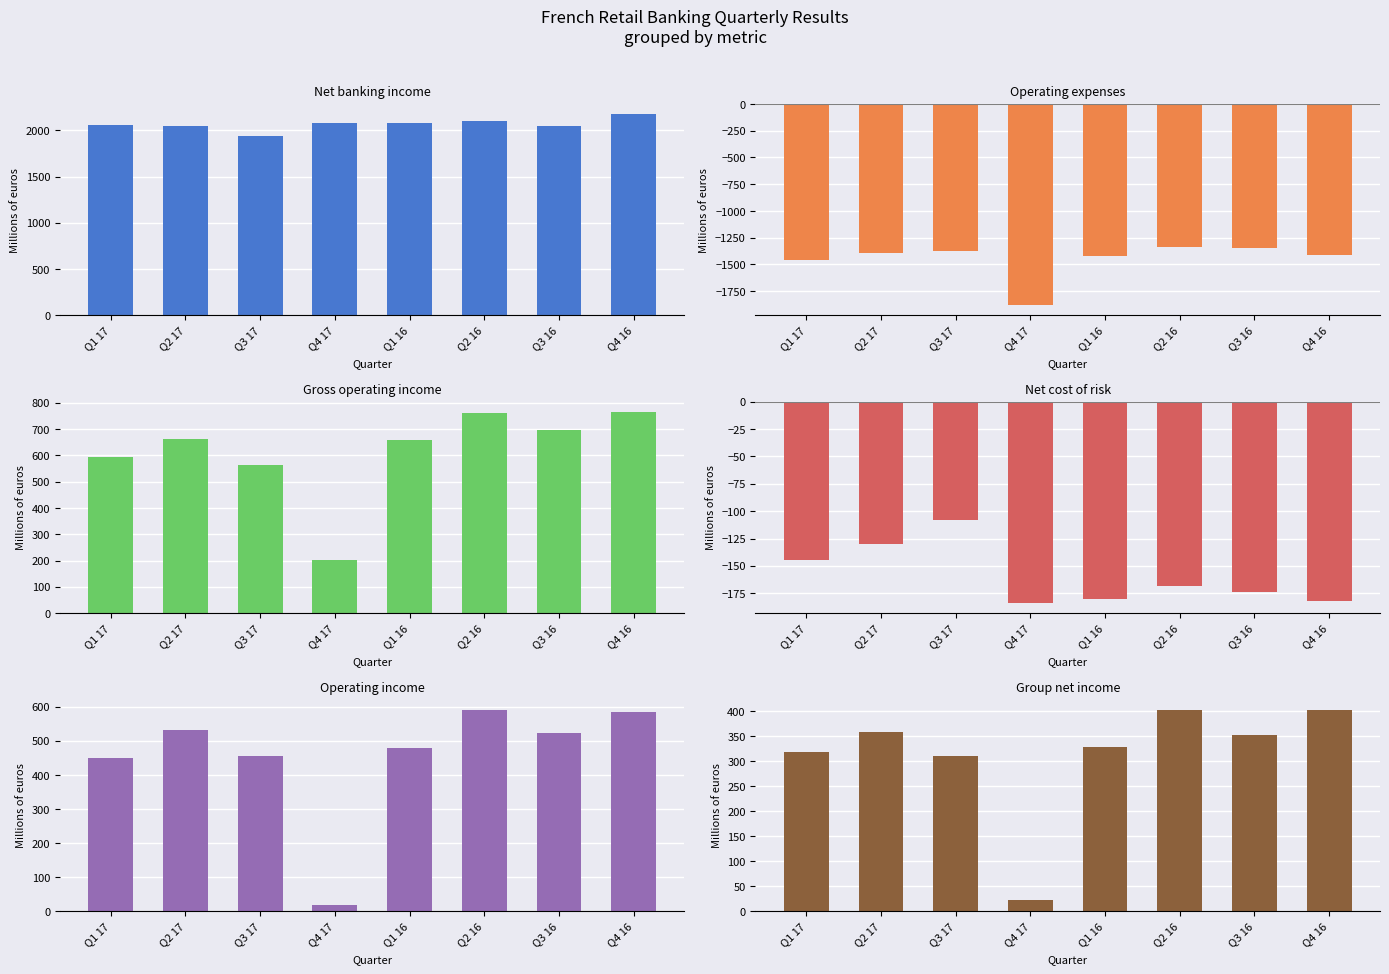

At how many categories does at least one series exceed 264?

8